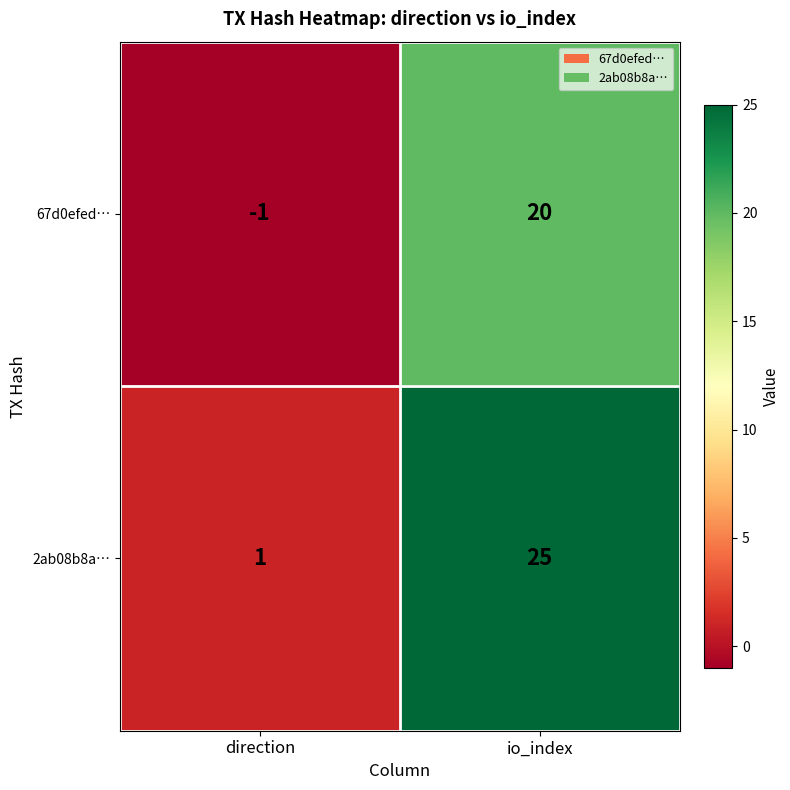

What value does the 67d0efed… series have at io_index?

20